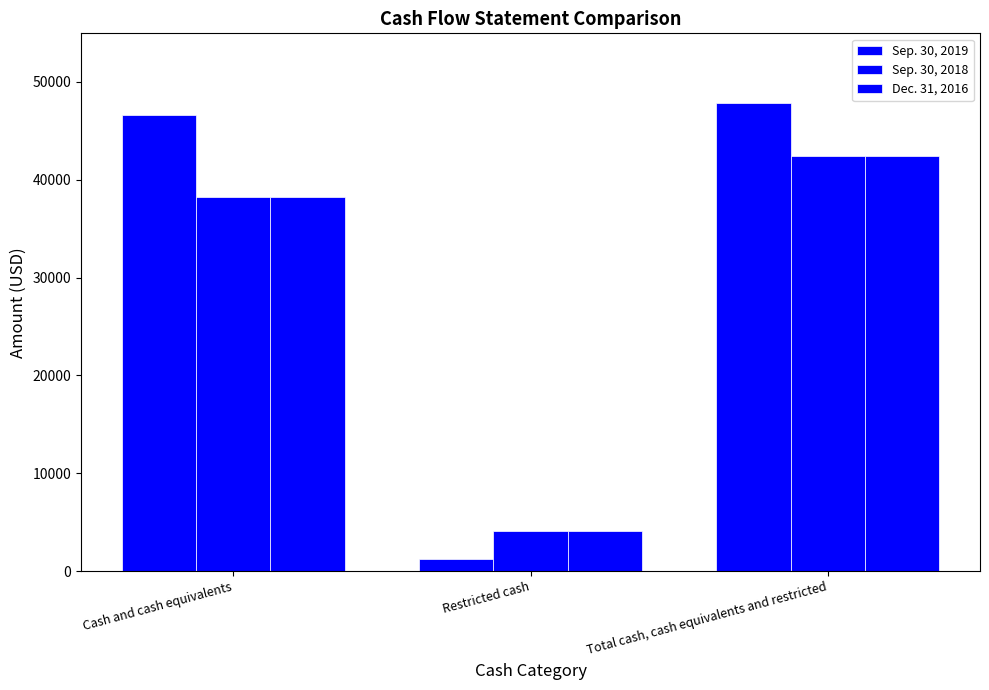

How many bars are there in total?

9